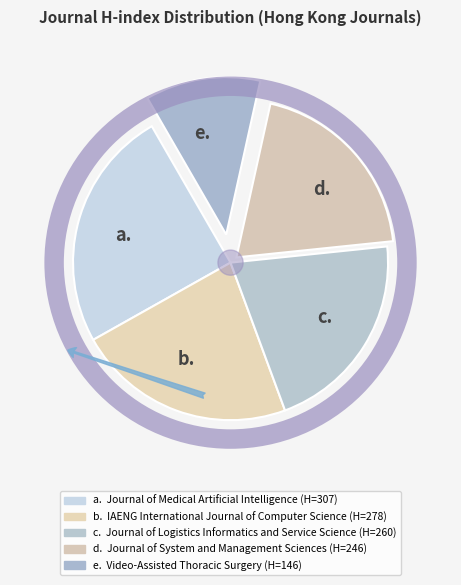

To the nearest percent, what portion does Journal of Logistics Informatics and Service Science represent?

21%